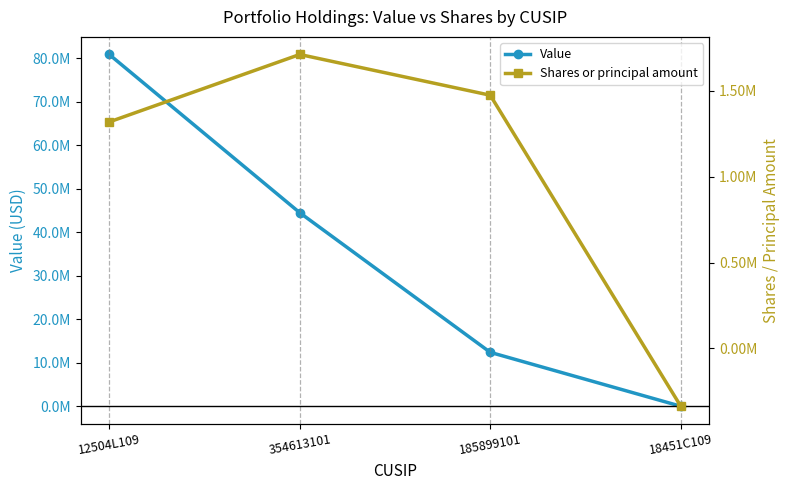

The value of Shares or principal amount at 185899101 is 2472356. True or false?

False